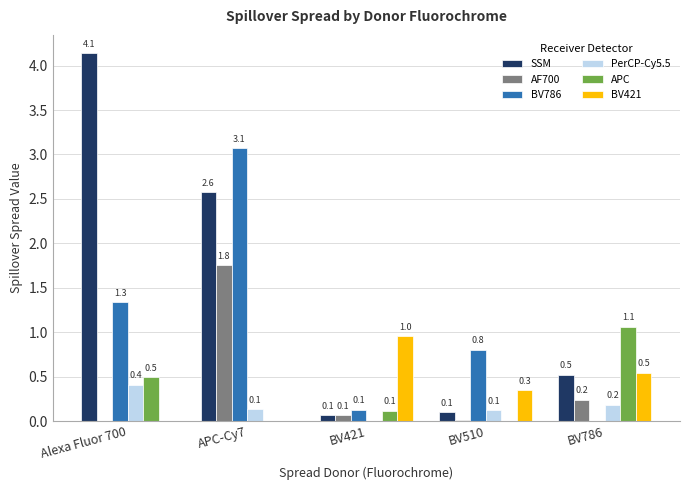

What is the maximum value shown in the chart?

4.1